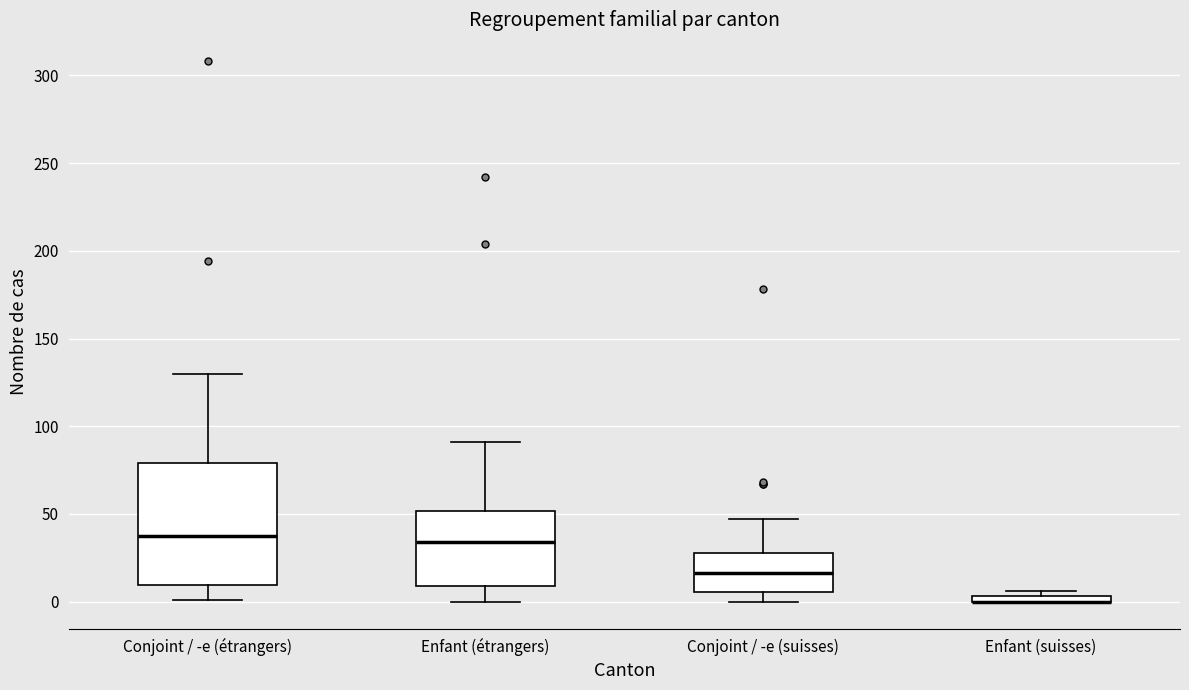

Where does the upper whisker of the box for Conjoint / -e (suisses) end on the y-axis? The values are not printed on the chart, so give them approximately, as read against the axis.

45